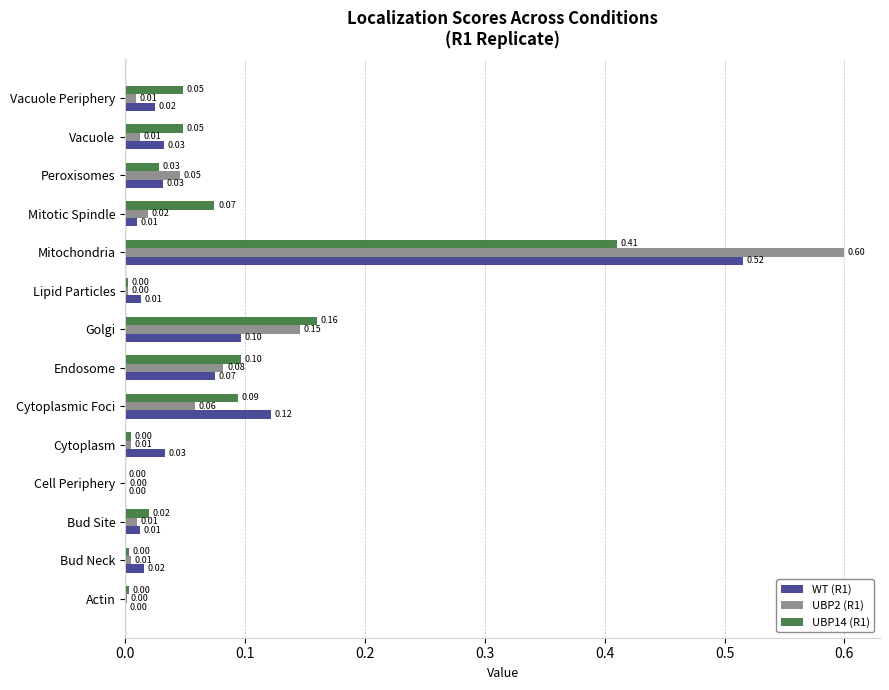

What is the average value of the UBP2 (R1) series?

0.1